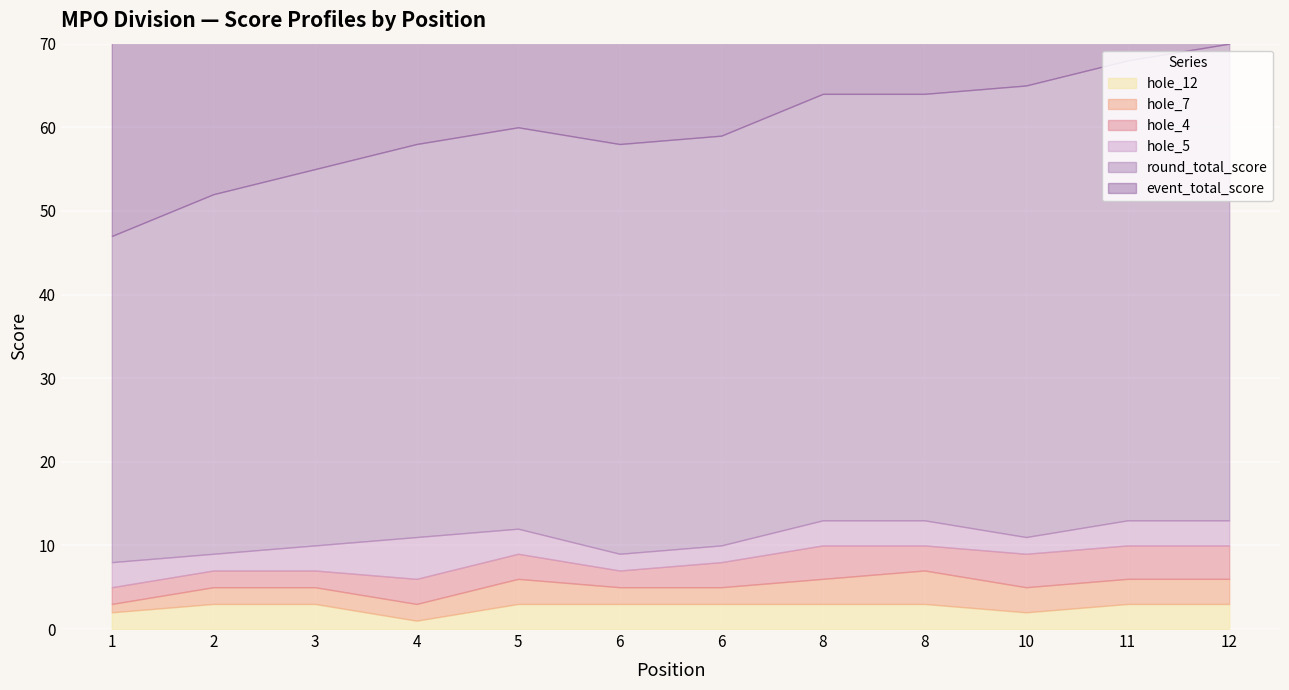

Where is event_total_score nearest to the value 48?

5